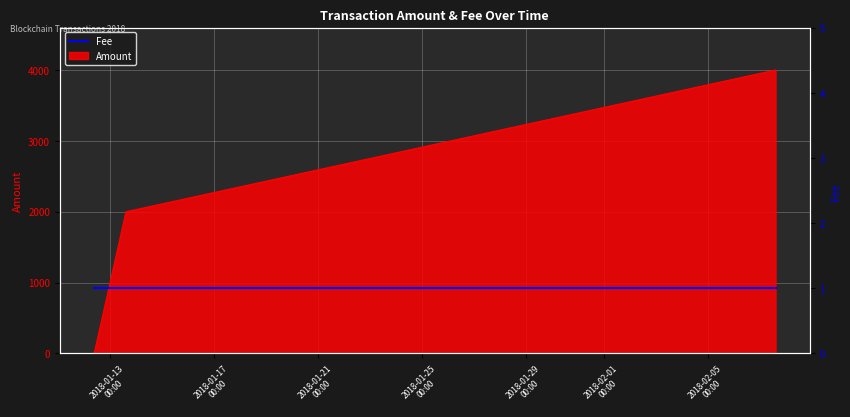

Reading right to left, extract all data points from this chart.

2018-02-07 14:10:40=3997	2018-02-07 14:01:35=3998	2018-01-13 14:27:53=1999	2018-01-13 14:21:56=2000	2018-01-12 09:13:51=14	2018-01-12 08:48:04=15